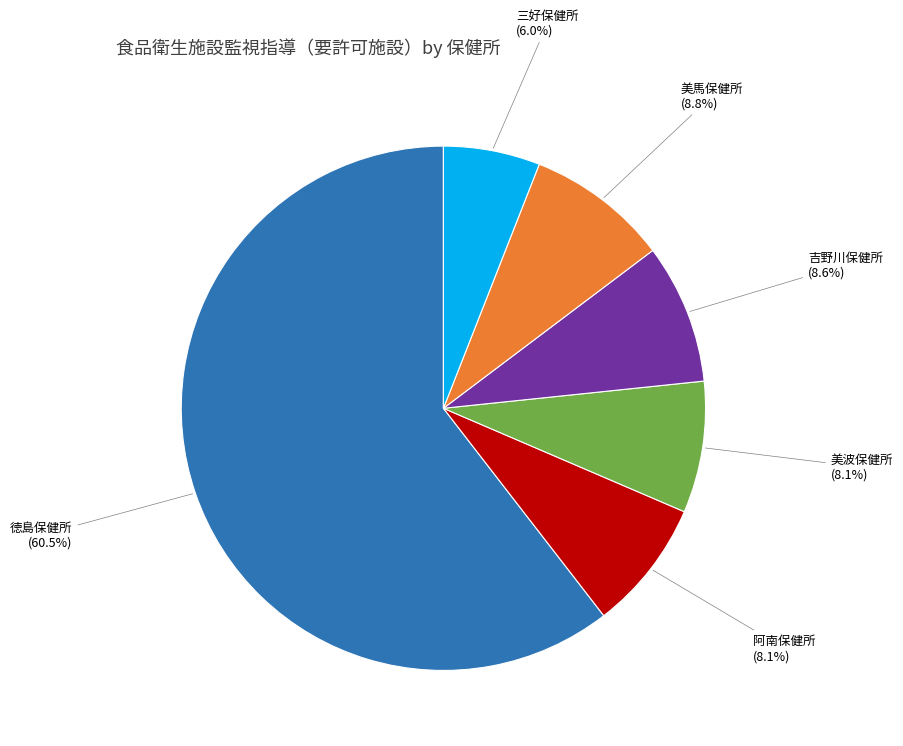

To the nearest percent, what is the combined percentage of 阿南保健所 and 徳島保健所?

69%